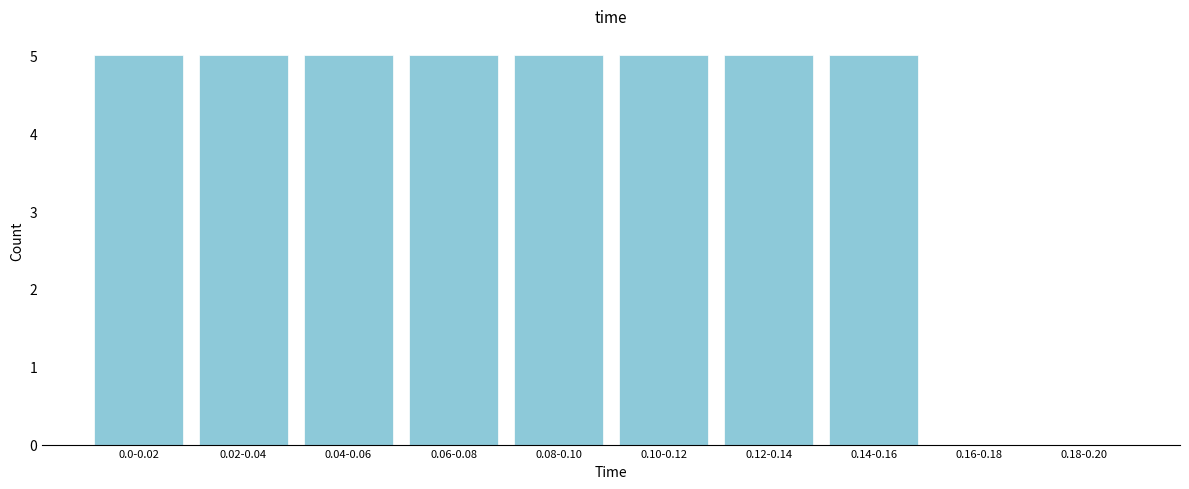

Reading left to right, extract all data points from this chart.

0.0-0.02=5	0.02-0.04=5	0.04-0.06=5	0.06-0.08=5	0.08-0.10=5	0.10-0.12=5	0.12-0.14=5	0.14-0.16=5	0.16-0.18=0	0.18-0.20=0